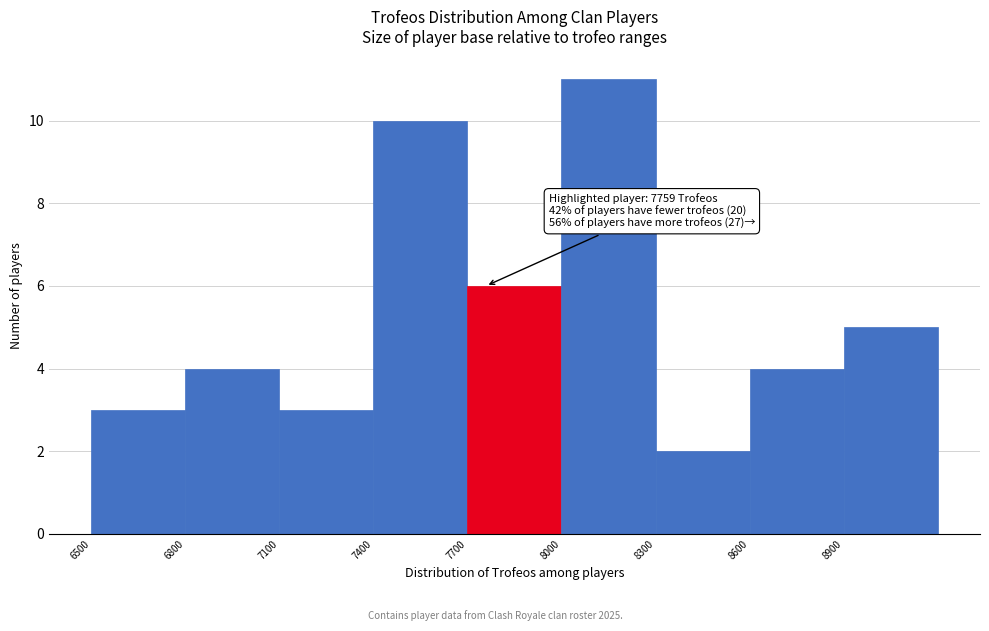

Which range on the x-axis has the tallest bar?

8000 to 8300